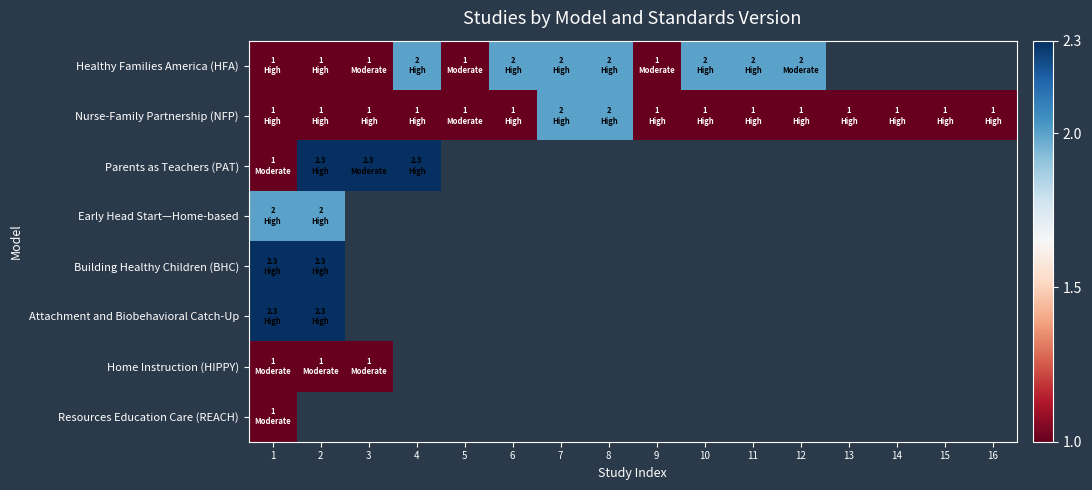

Which label corresponds to the smallest value in the chart?

1